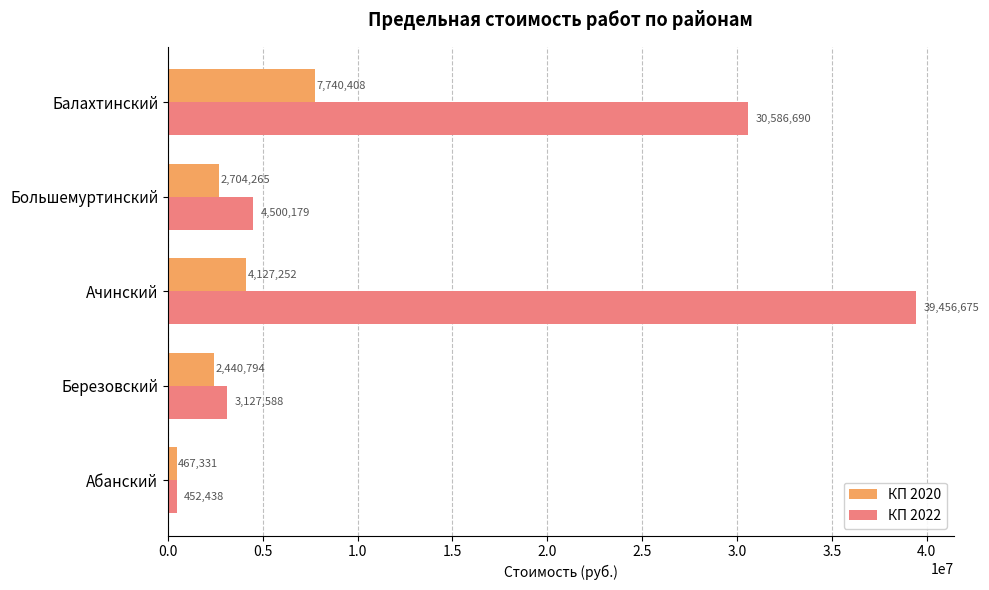

What is the difference between the second highest and second lowest values in the КП 2020 series?

1686457.6